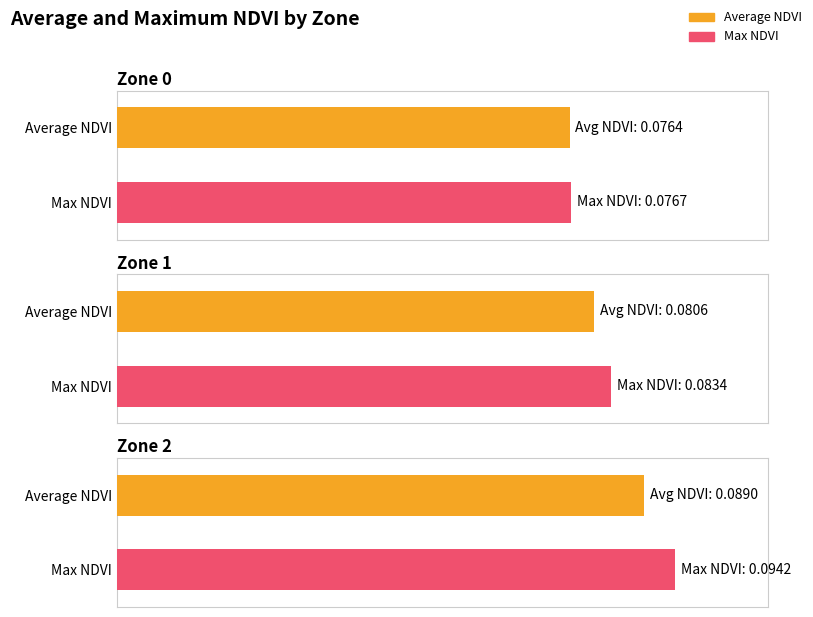

What is the maximum value for Max NDVI?

0.1